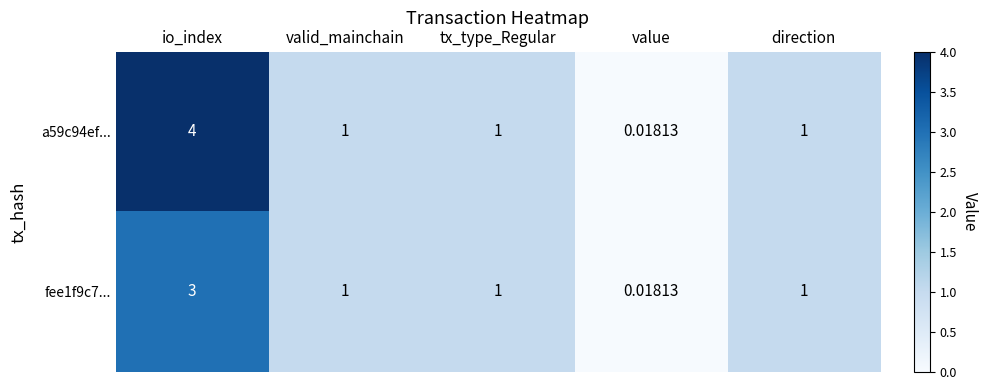

Which category has the lowest value in the a59c94ef... series?

value